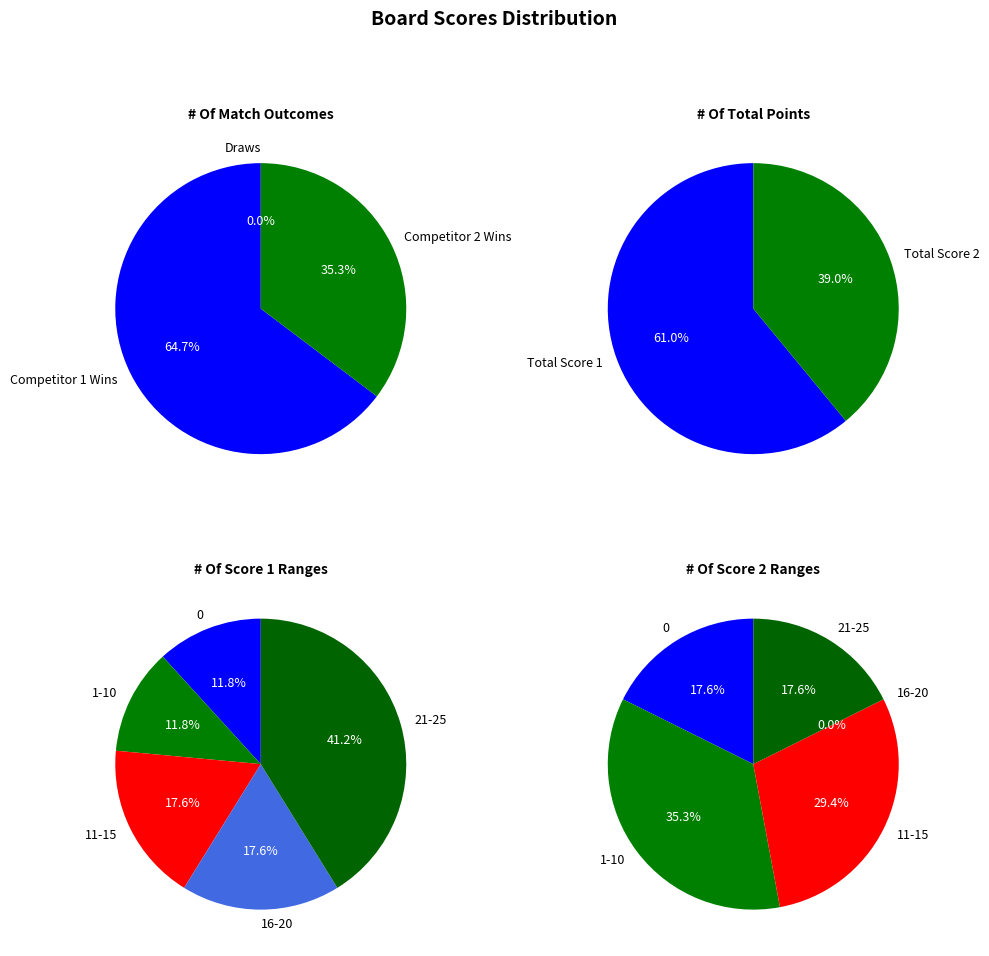

How many segments does this pie chart have?

17